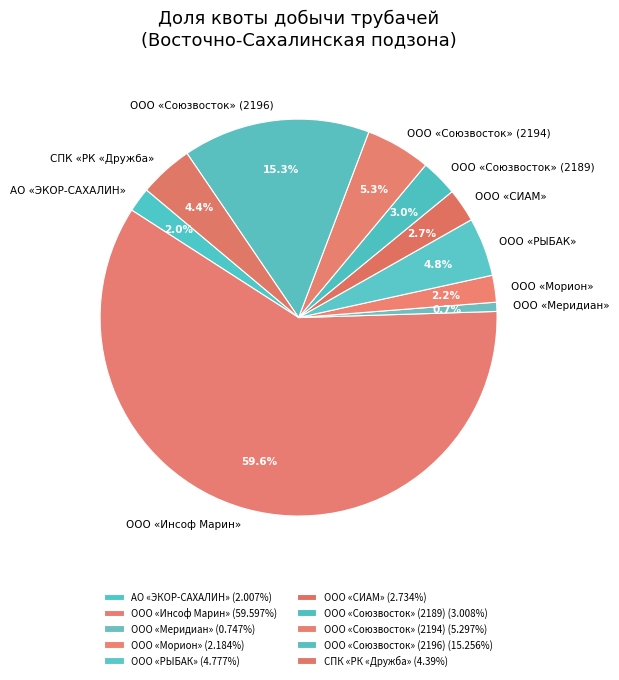

Does ООО «Инсоф Марин» represent more than half of the total?

Yes